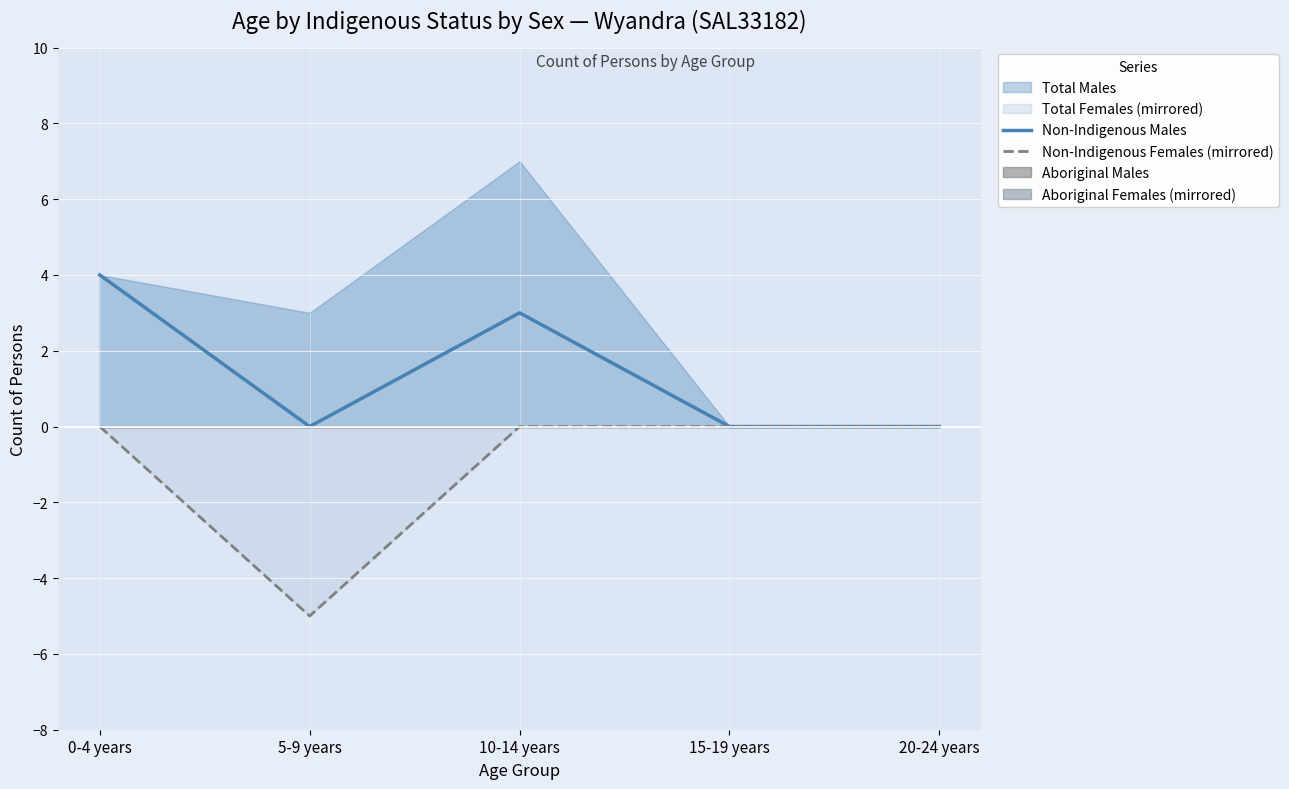

The value of Non-Indigenous Females (mirrored) at 15-19 years is 0. True or false?

True